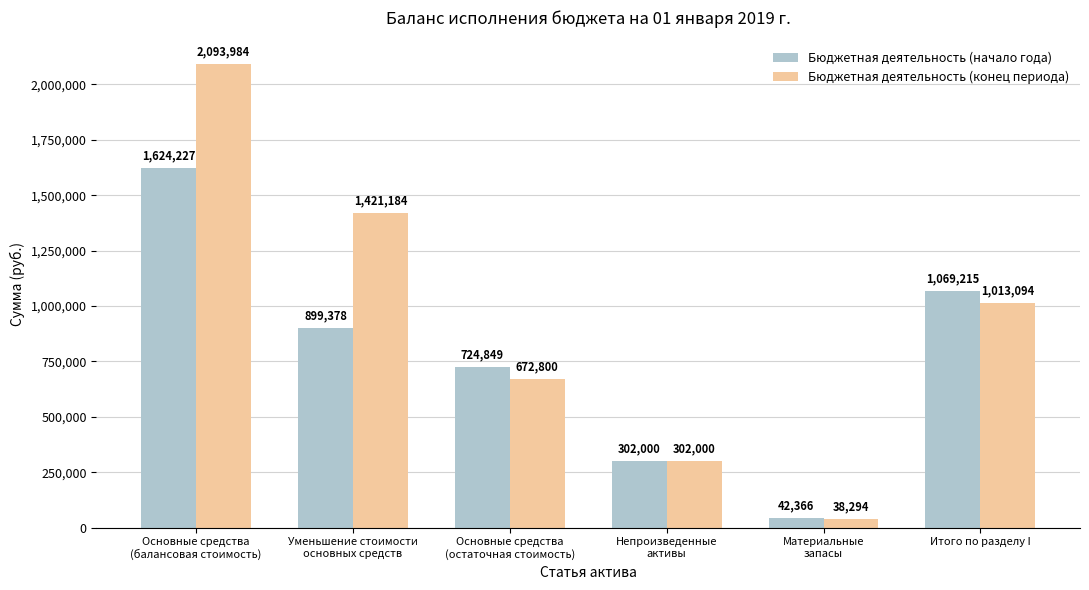

True or false: Бюджетная деятельность (начало года) has a value of 2421662.7 at Основные средства
(балансовая стоимость).

False